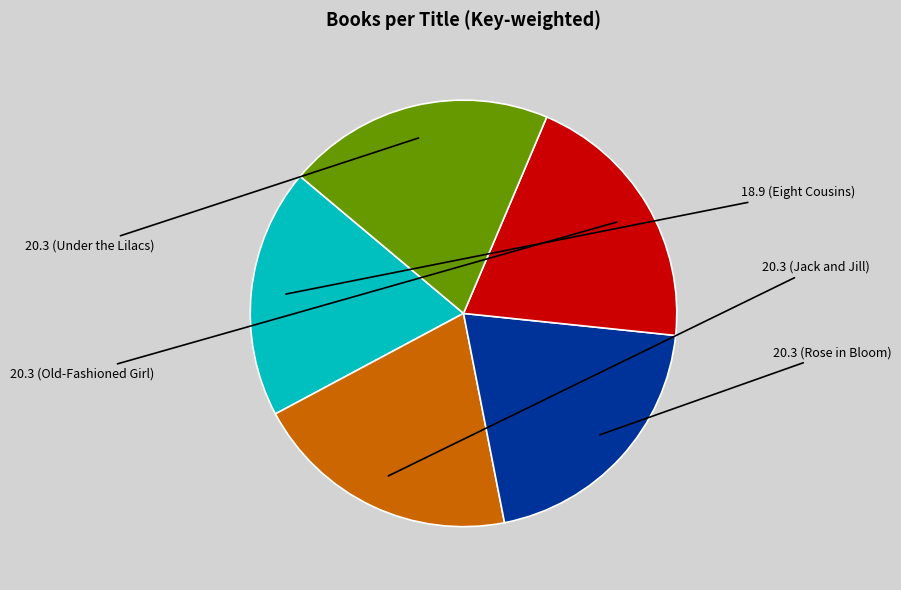

Is there a majority slice in this chart?

No